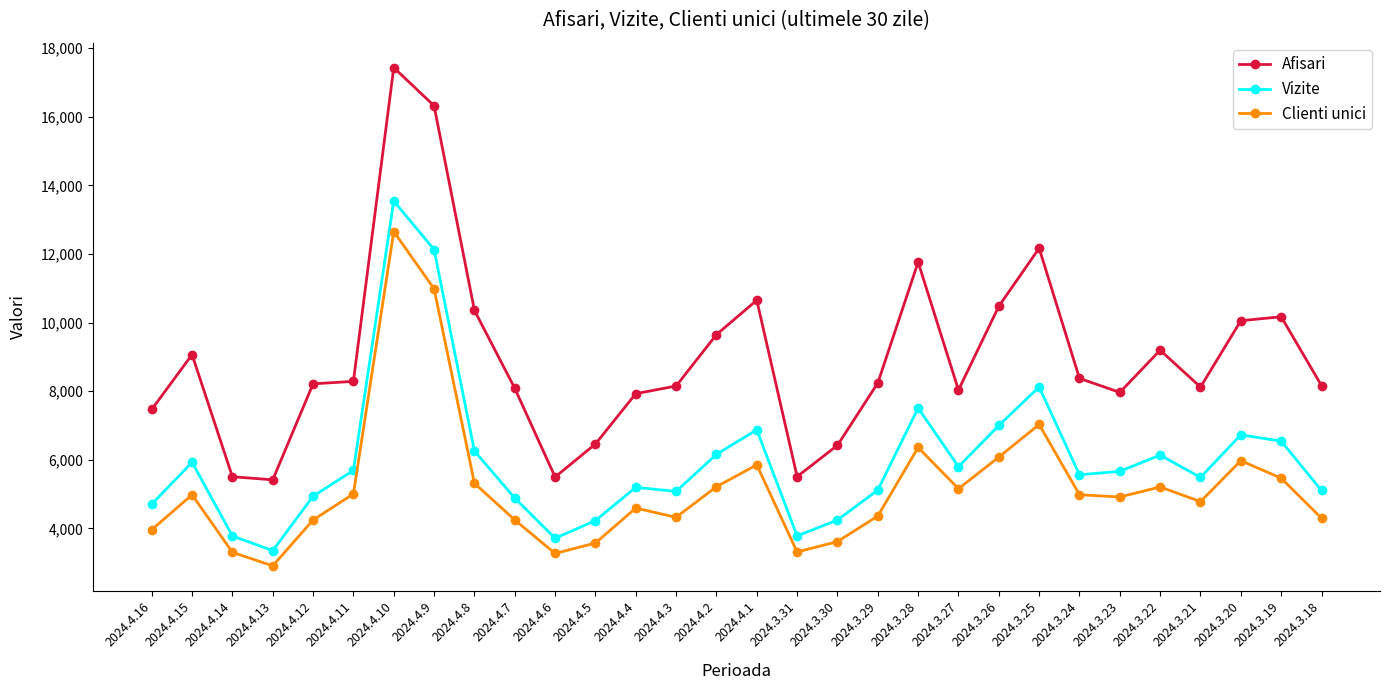

What are all the series names shown in the legend?

Afisari, Vizite, Clienti unici